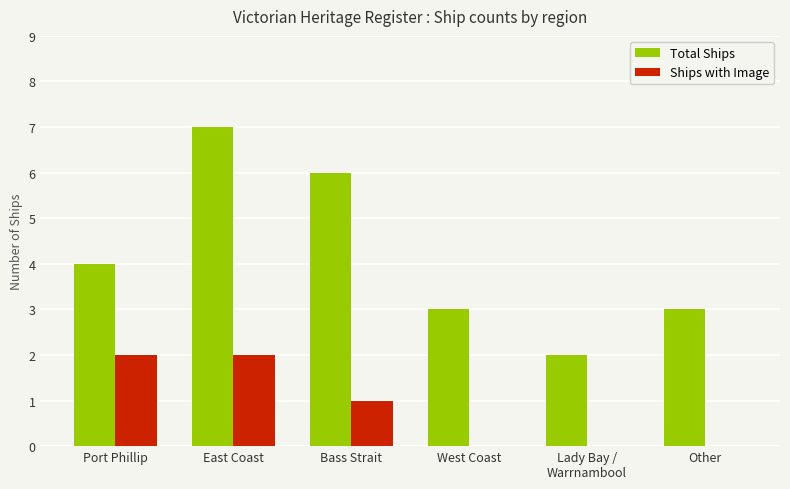

What is the difference between the Total Ships values at Lady Bay /
Warrnambool and Other?

1